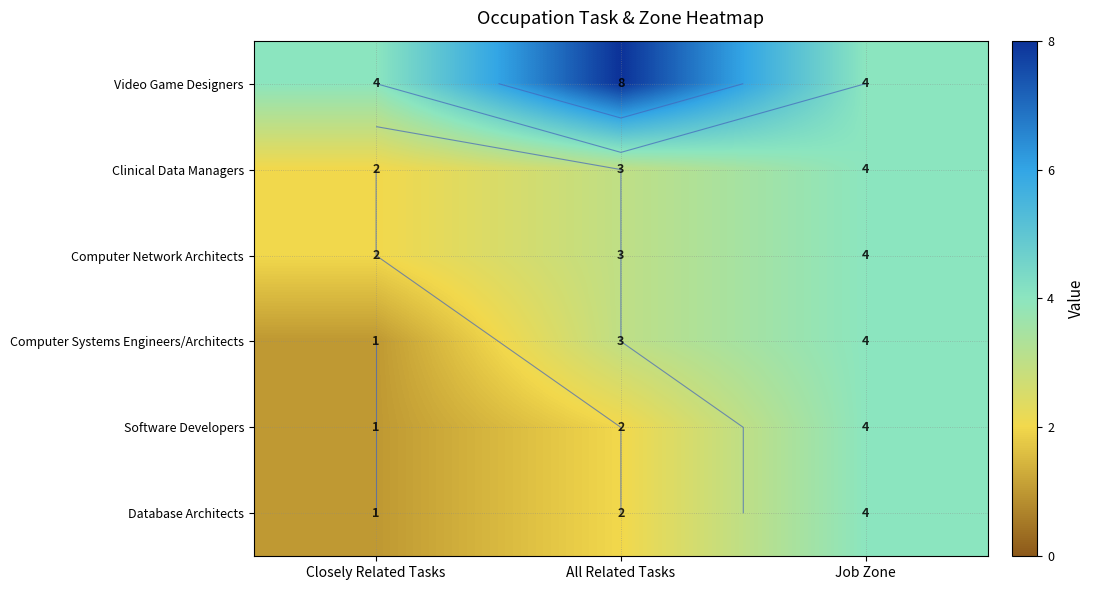

How many values in the Computer Network Architects series exceed 3?

1